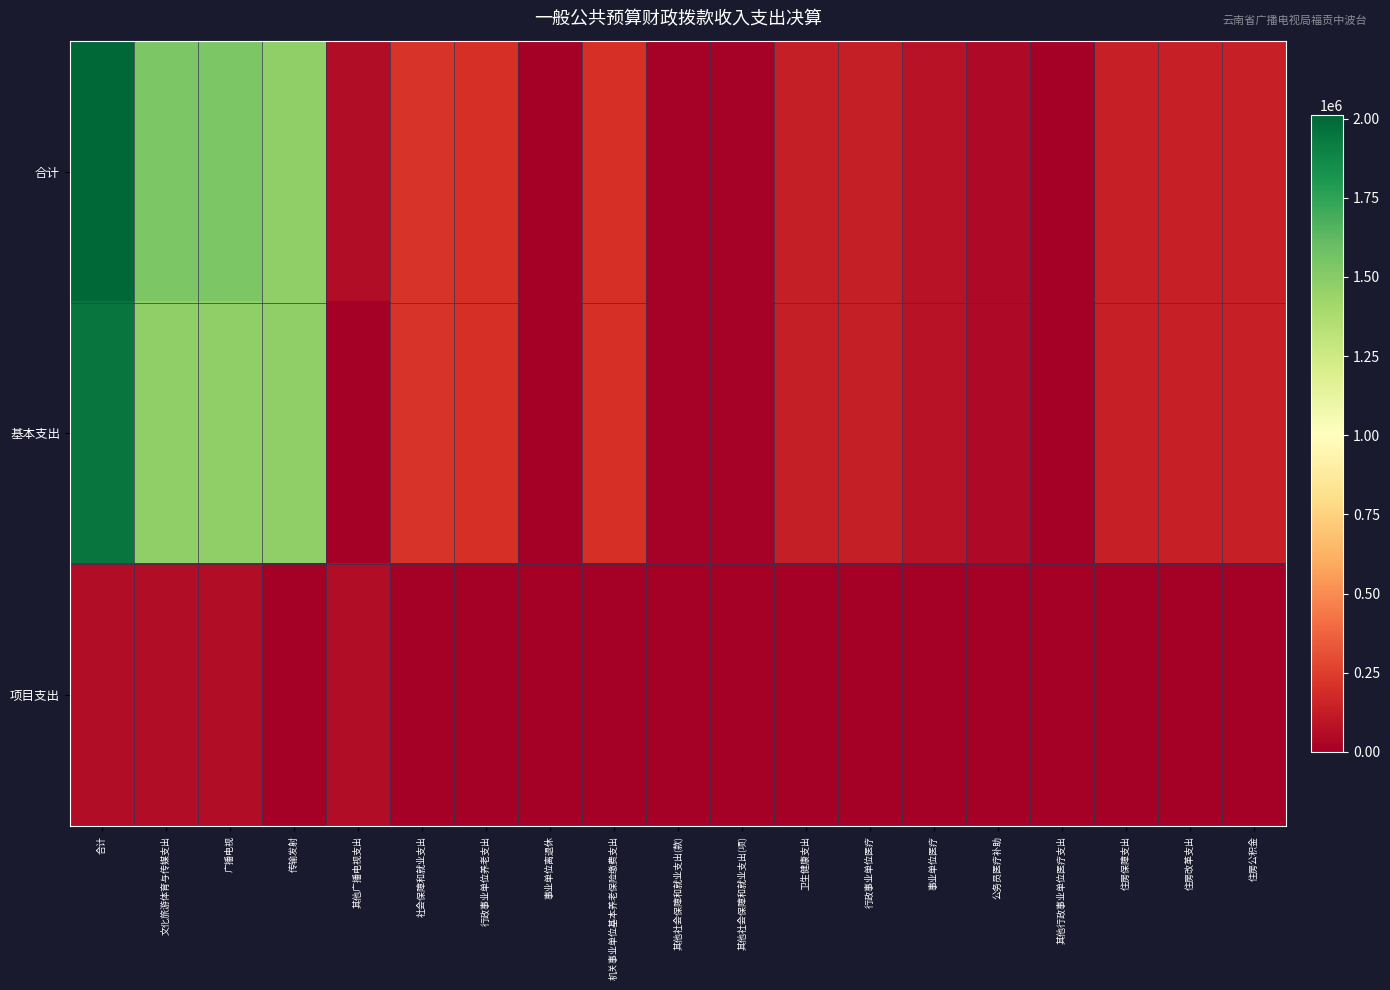

What is the spread (max minus min) of values at 机关事业单位基本养老保险缴费支出?

201148.8